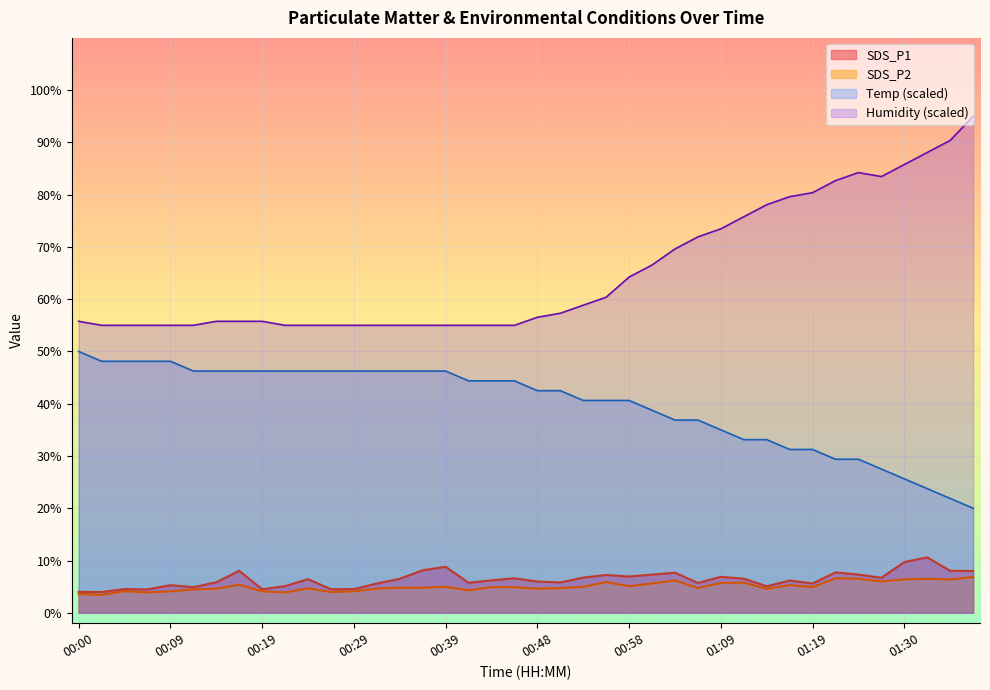

How many data points in SDS_P1 are above 6?

22